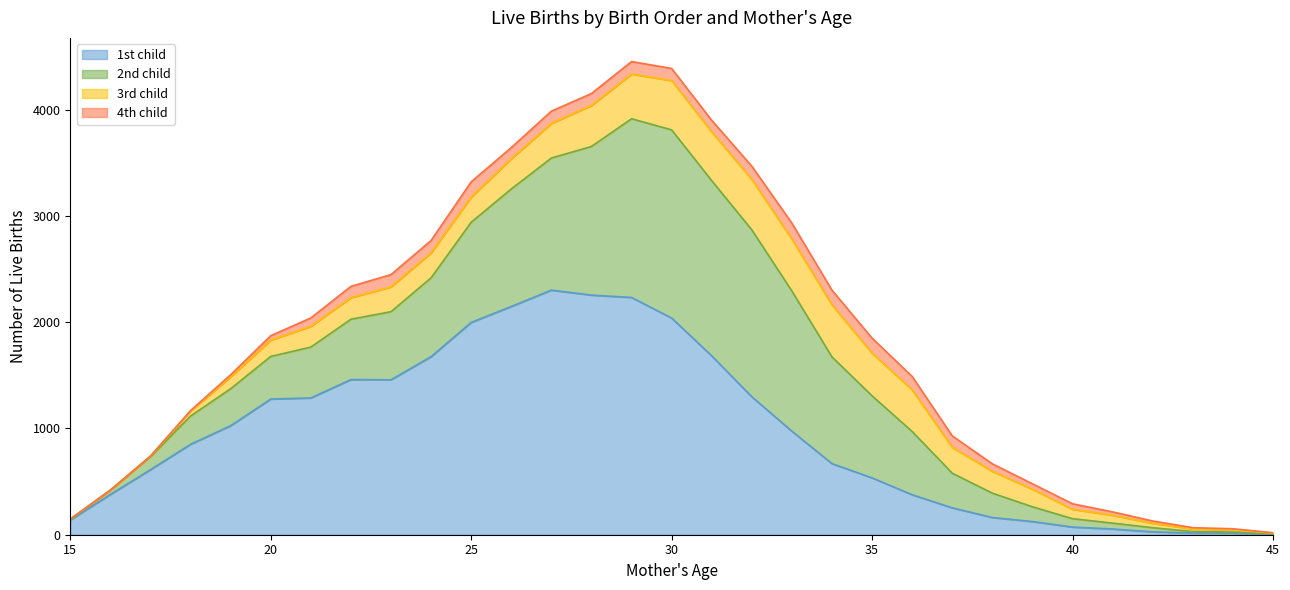

Where does the 1st child series first go above 851?

19